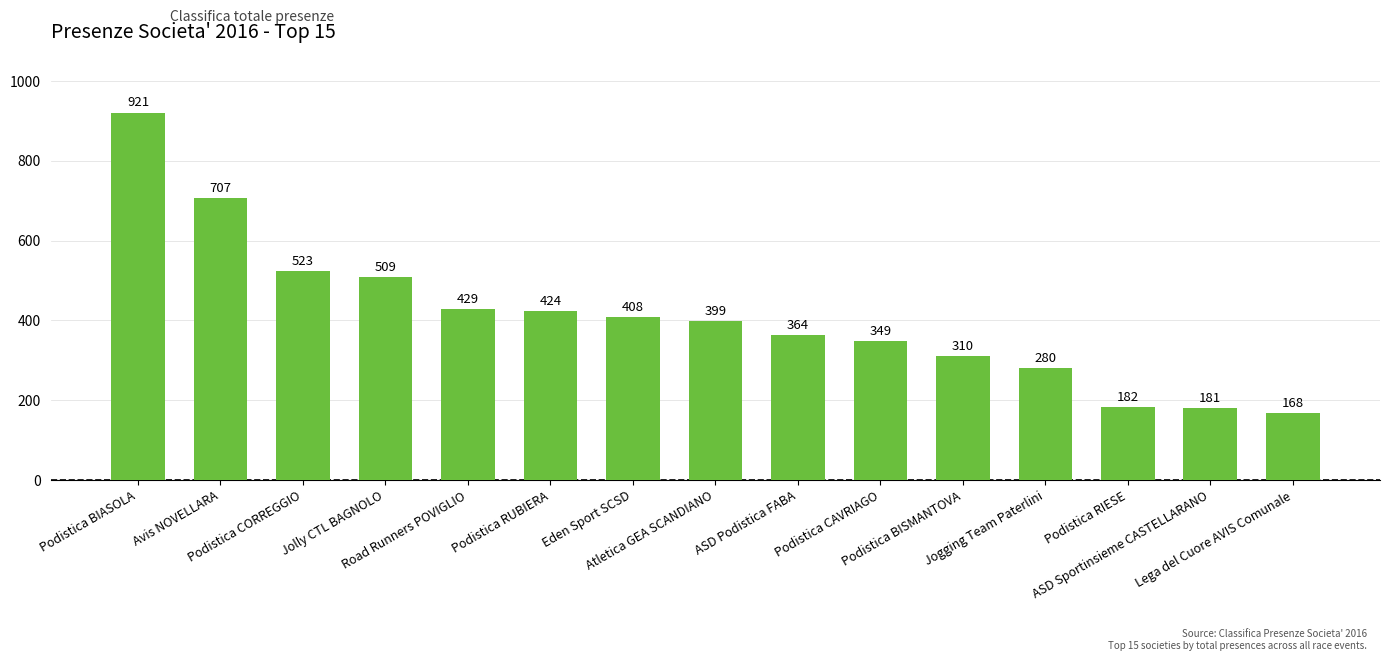

What is the value of the 11th bar from the left?

310